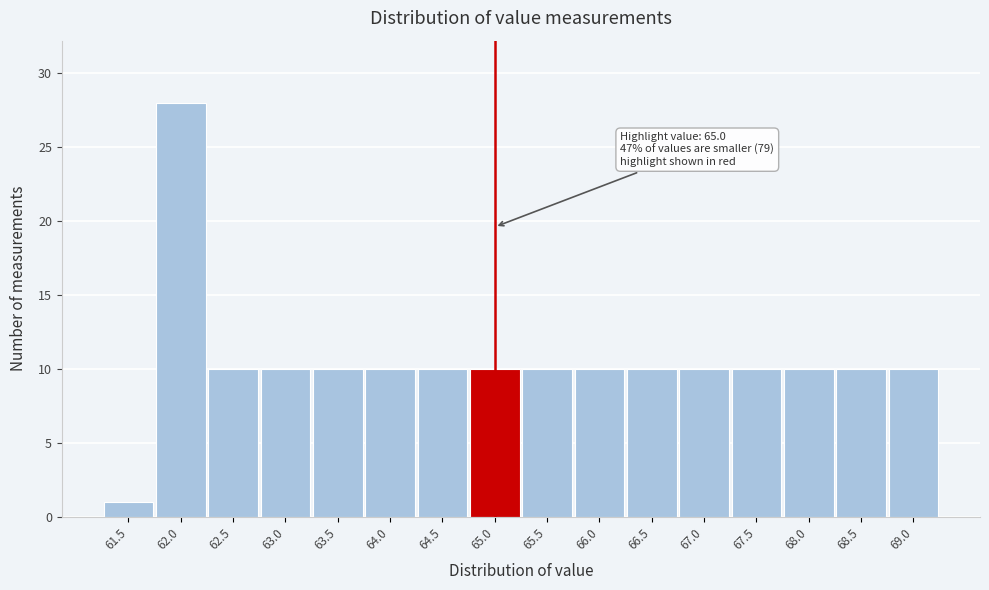

Which range on the x-axis has the tallest bar?

61.75 to 62.25